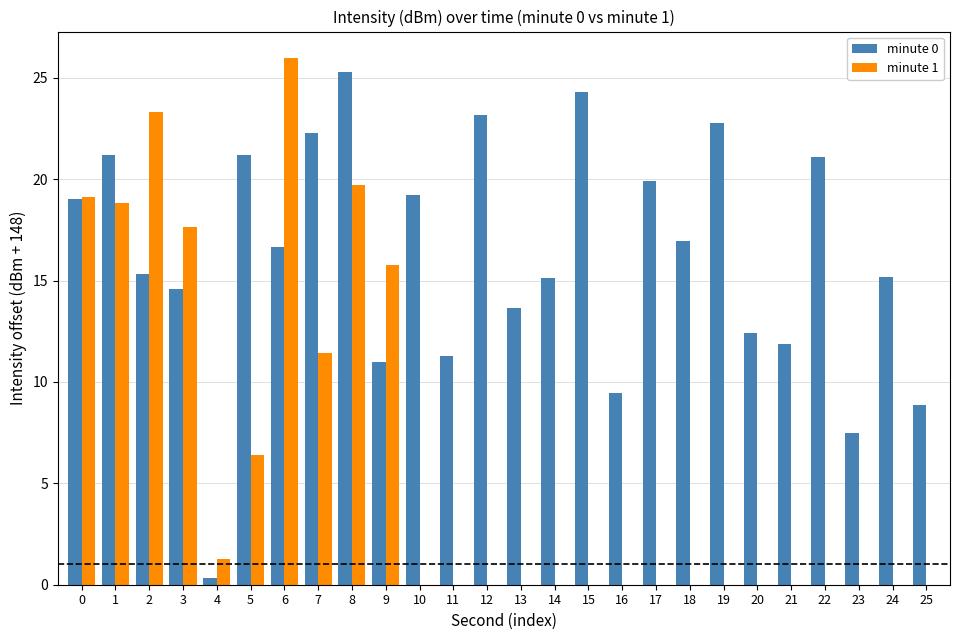

What is the sum of all minute 1 values?

159.5